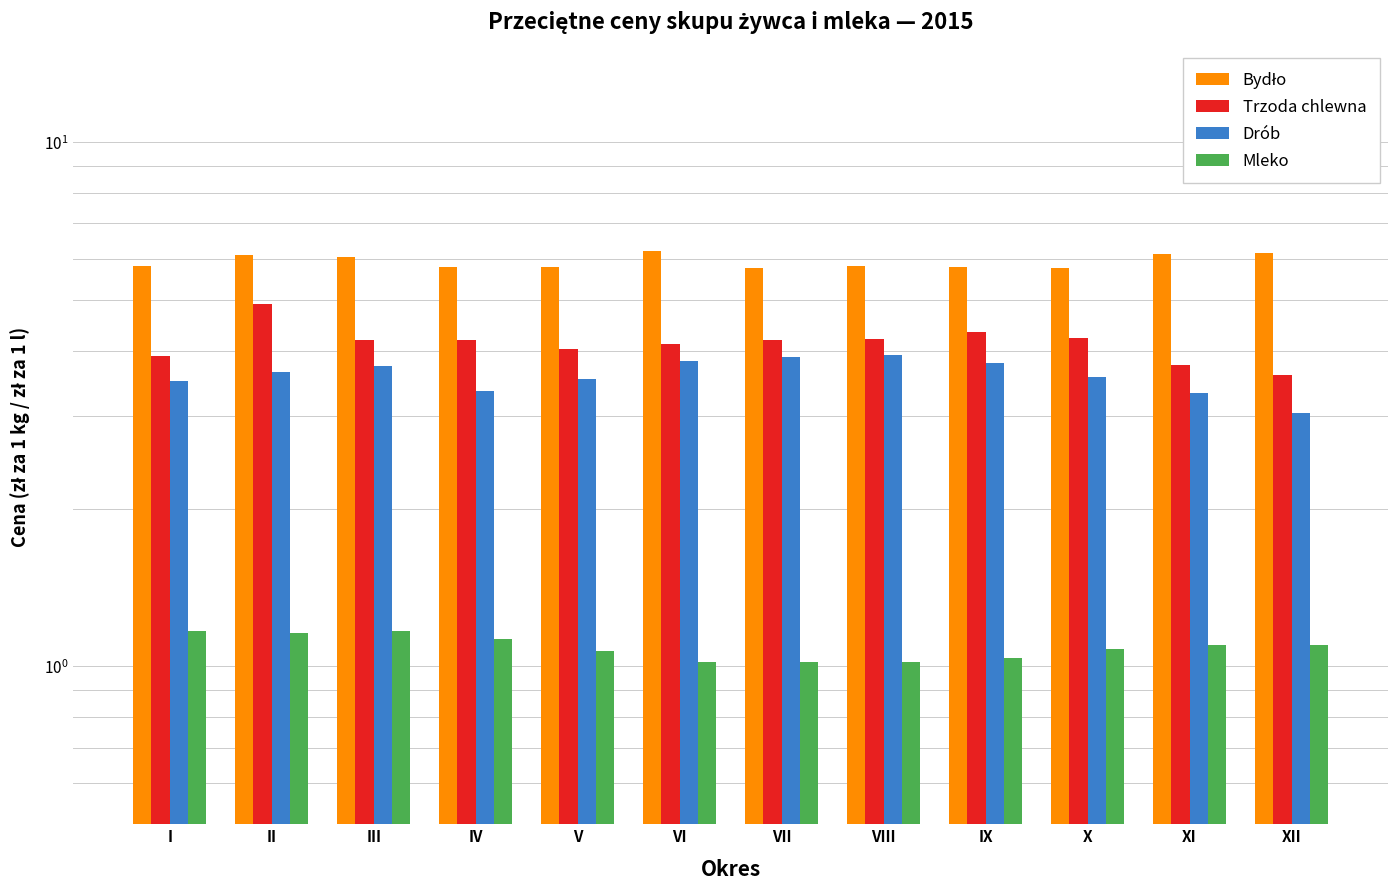

What is the sum of all Drób values?

43.1